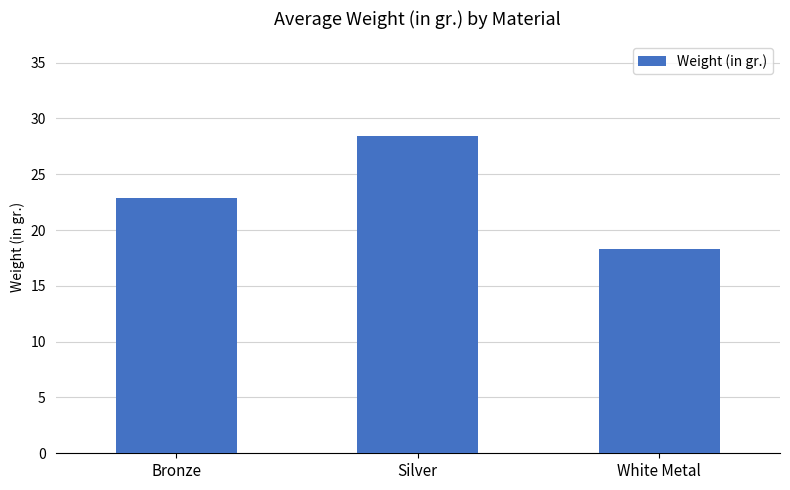

Reading left to right, extract all data points from this chart.

22.9	28.4	18.3